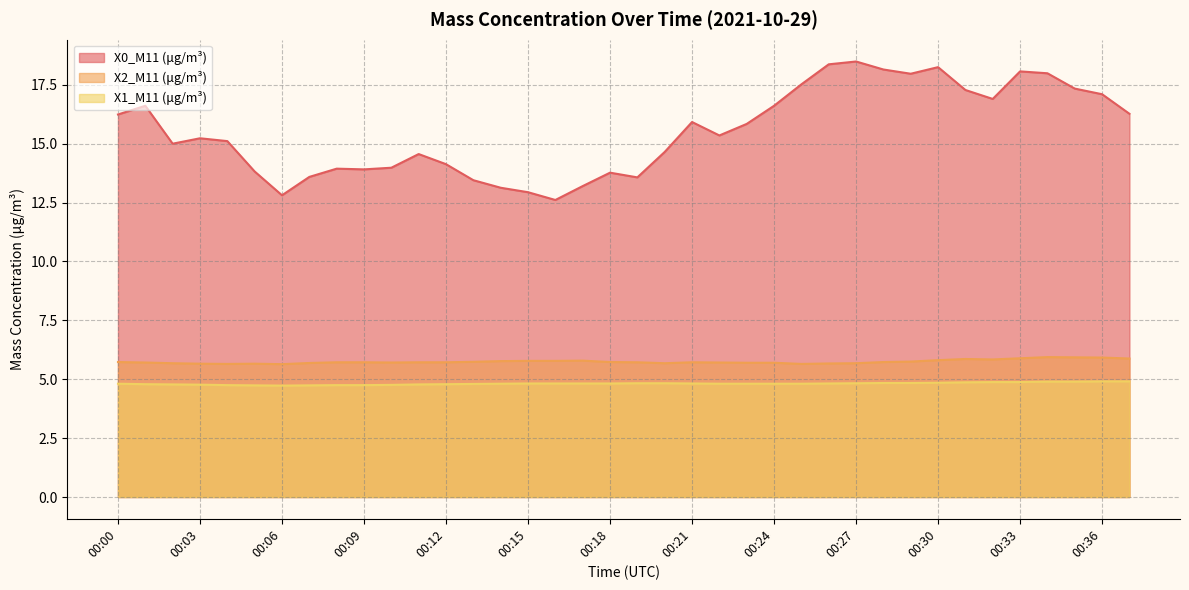

What is the smallest value displayed?

4.7